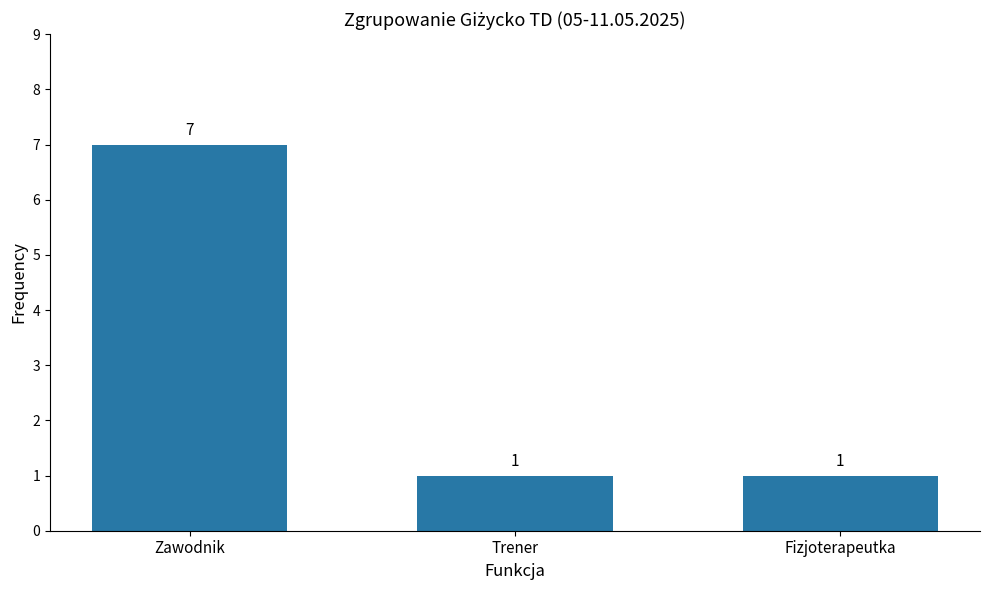

What is the ratio of the value at Zawodnik to the value at Fizjoterapeutka?

7.0